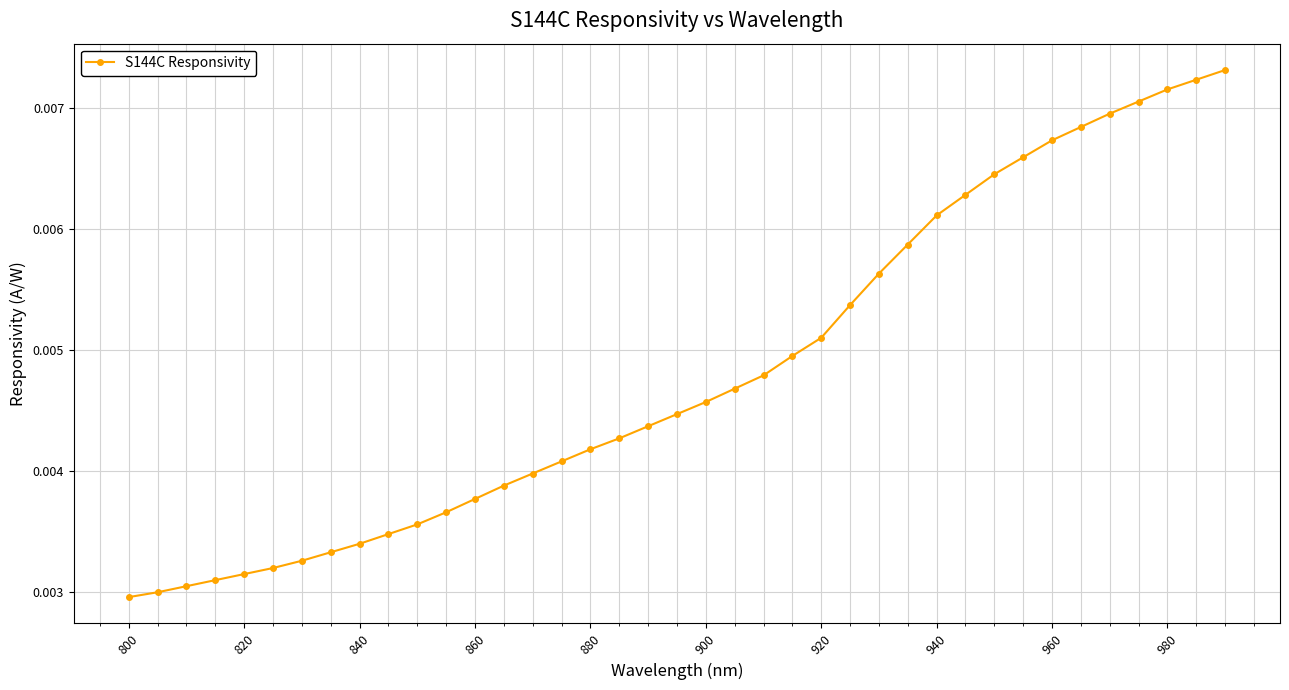

Count the values in the range 0 to 1.

39